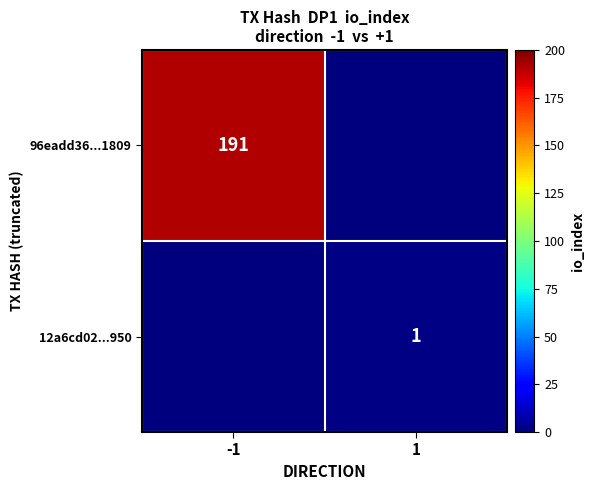

The 96eadd36...1809 series shows 74 at -1. True or false?

False